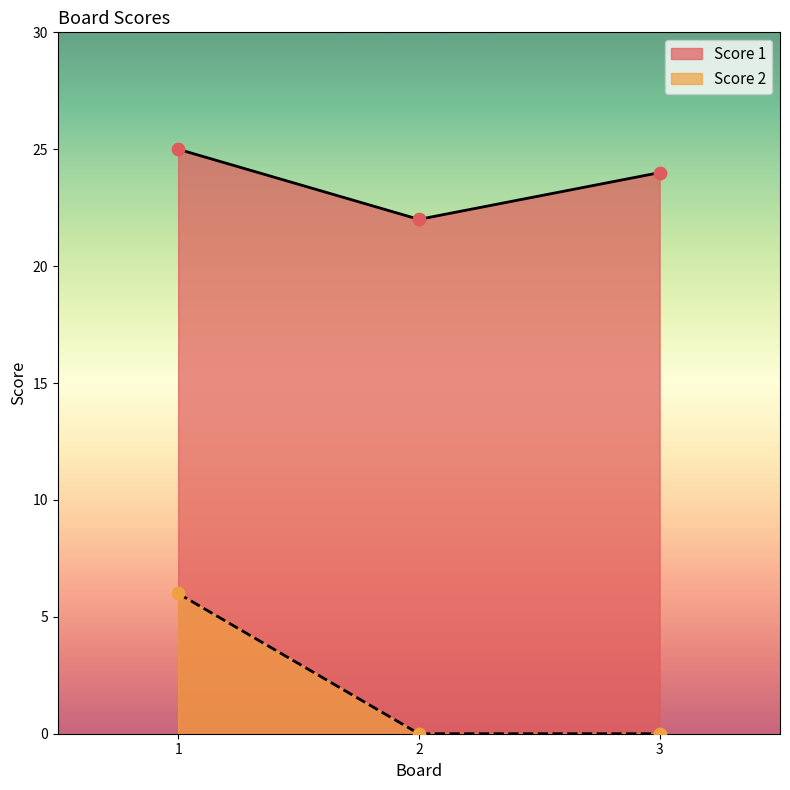

What is the total value across all series at 1?

31